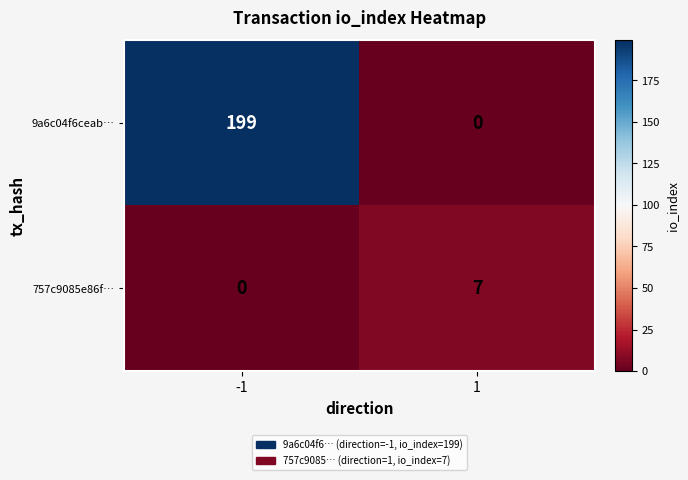

Which series has the largest range (max minus min)?

9a6c04f6ceab…